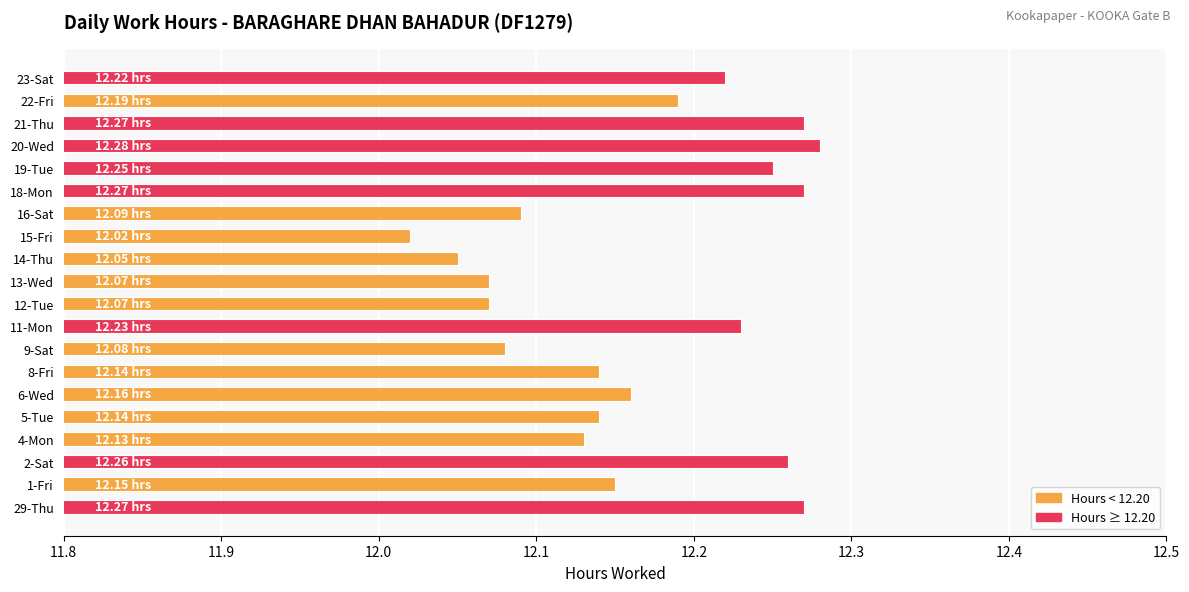

What is the ratio of the value at 12-Tue to the value at 14-Thu?

1.0